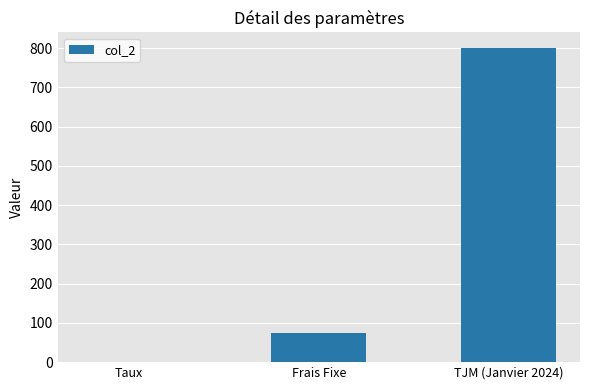

Where is the data nearest to the value 400?

Frais Fixe